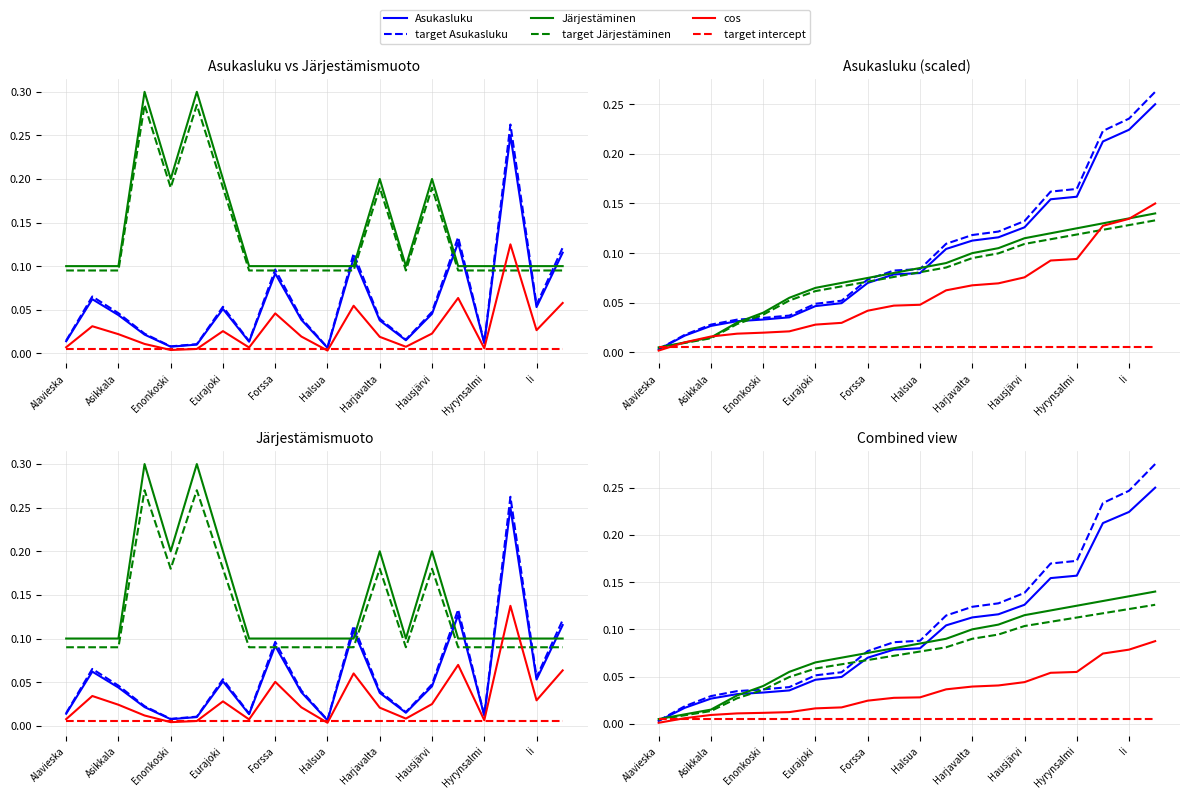

At which label is target Järjestäminen closest to 0?

Alavieska